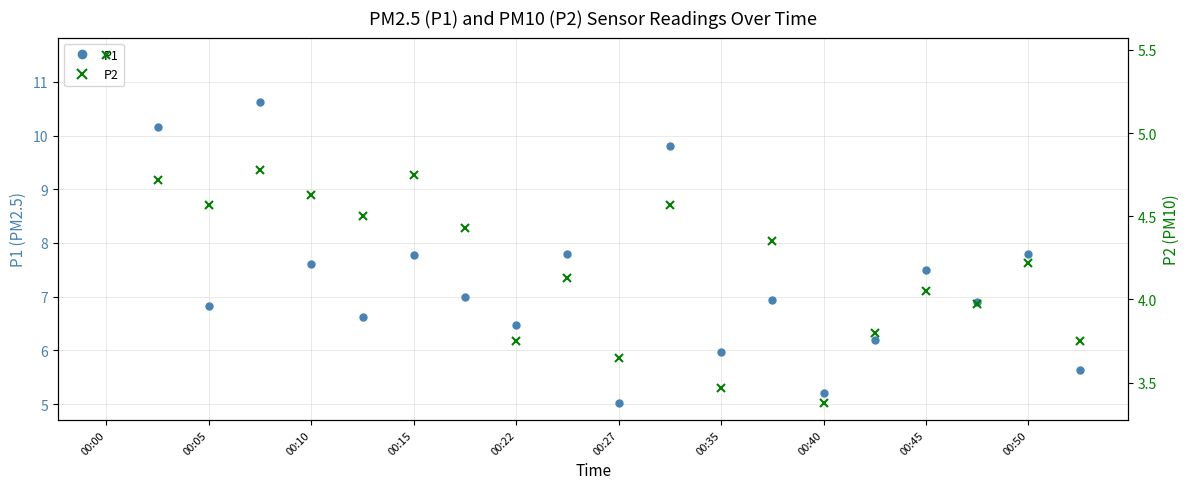

What is the value of the P2 point at the 7th from the left?

4.8